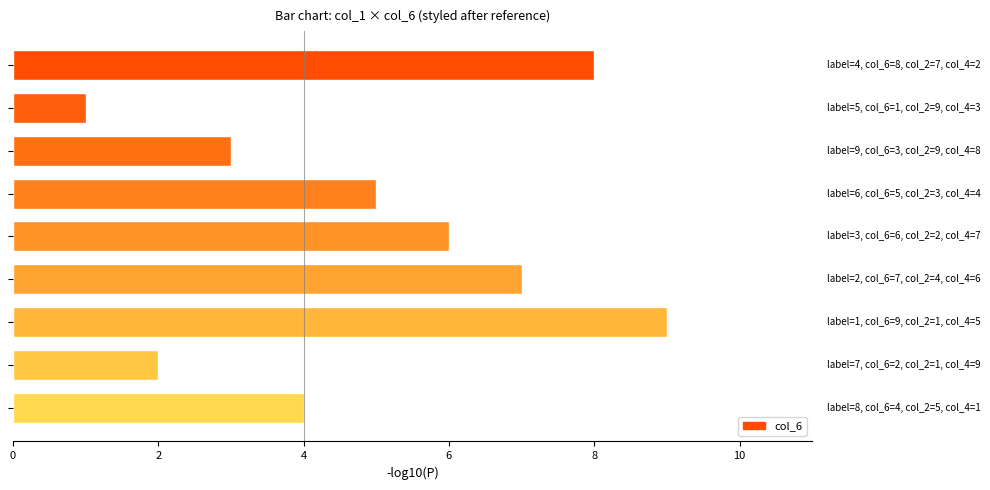

What is the sum of all values?

45